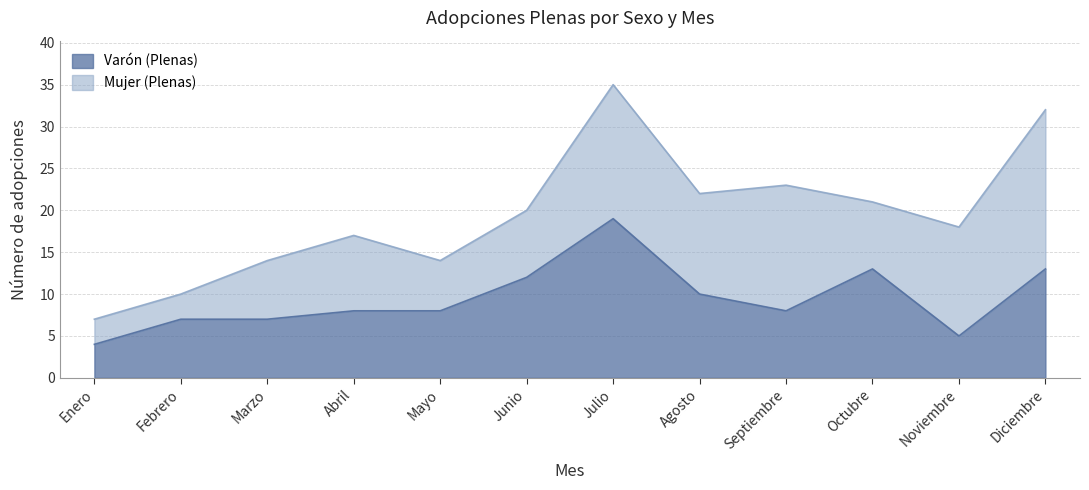

Where does the data first go above 8?

Junio